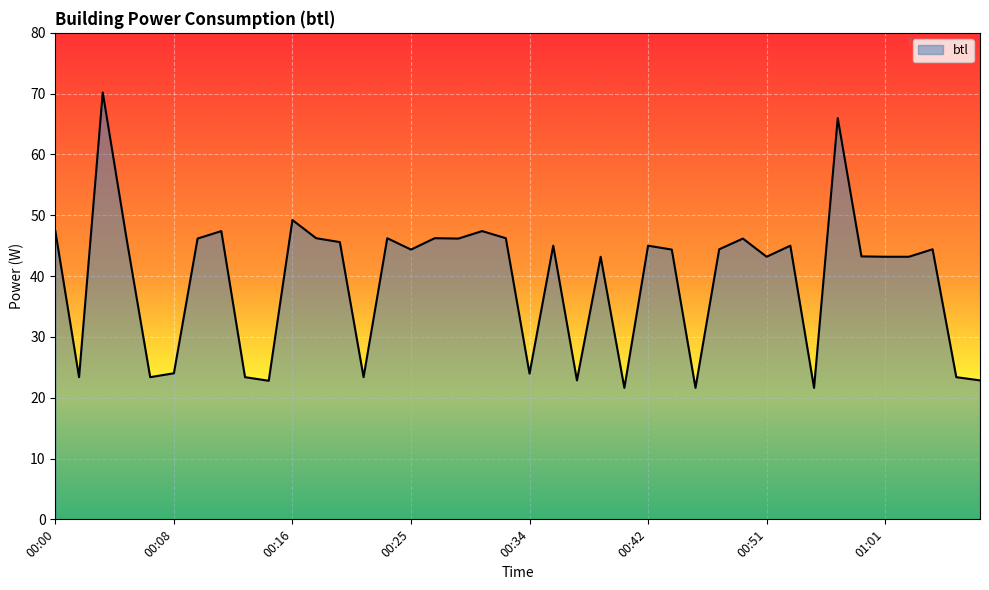

What is the difference between the maximum and minimum values?

48.6